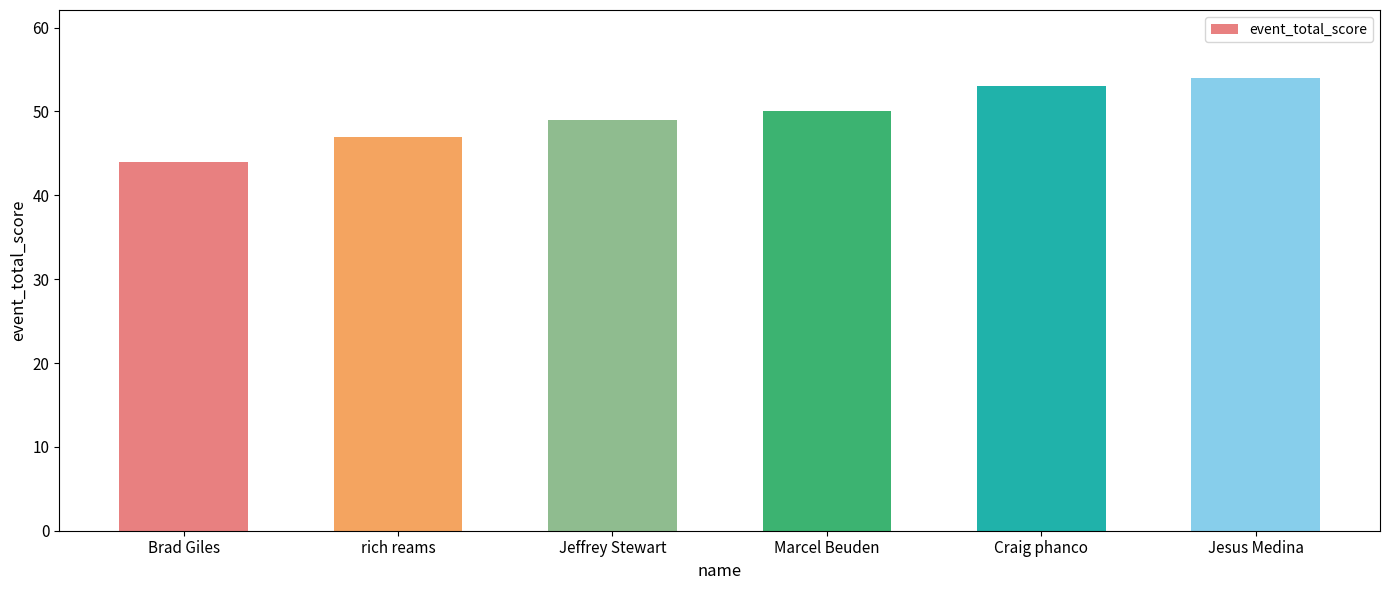

List the labels in order of value, smallest first.

Brad Giles, rich reams, Jeffrey Stewart, Marcel Beuden, Craig phanco, Jesus Medina